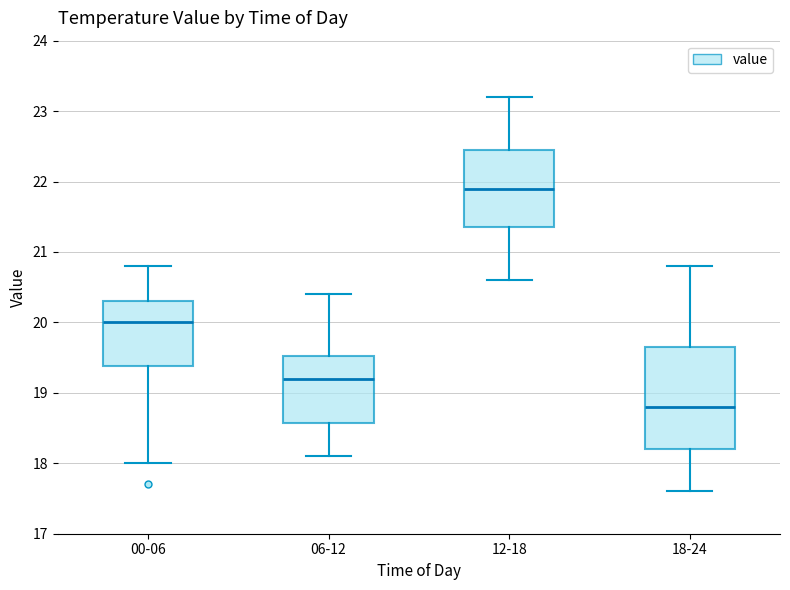

Which box is the tallest, from its lower edge to its upper edge?

18-24